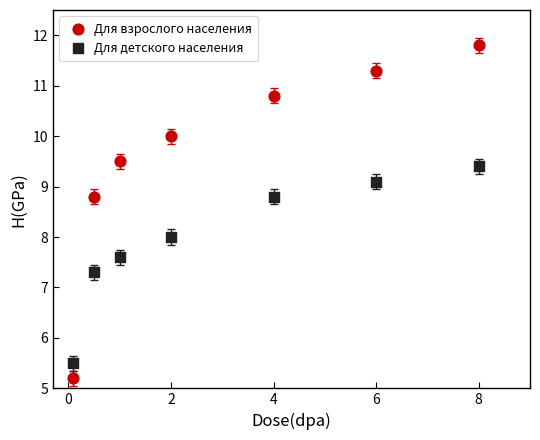

Which series contains the highest Y value?

Для взрослого населения